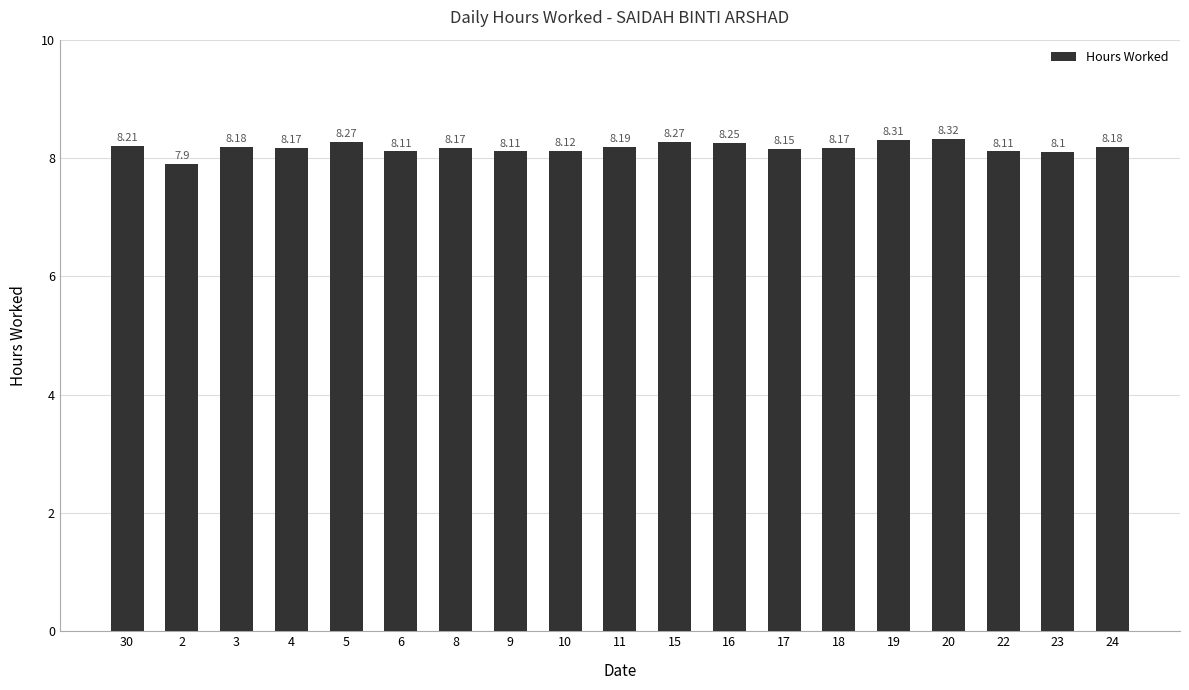

What is the ratio of the value at 19 to the value at 17?

1.0